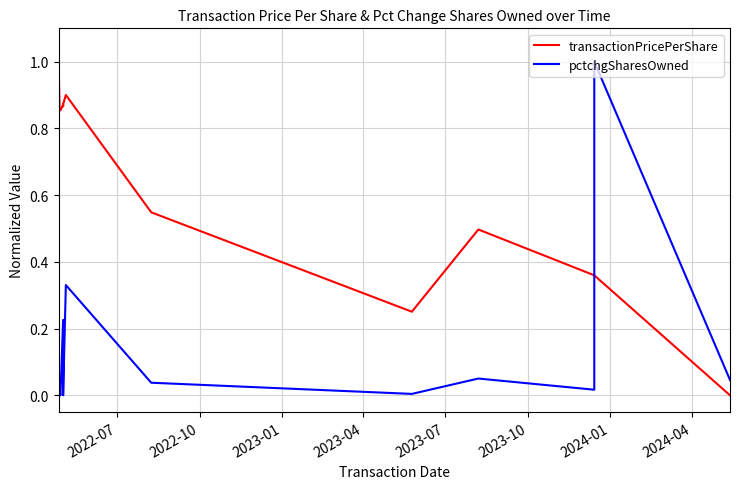

What is the value of the pctchgSharesOwned point at the 9th from the left?

0.3